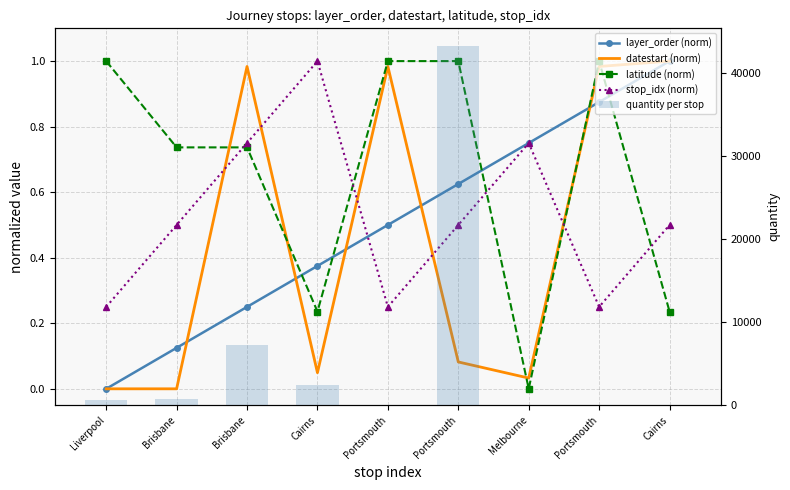

What is the difference between the quantity per stop values at Liverpool and Cairns?

1776.0